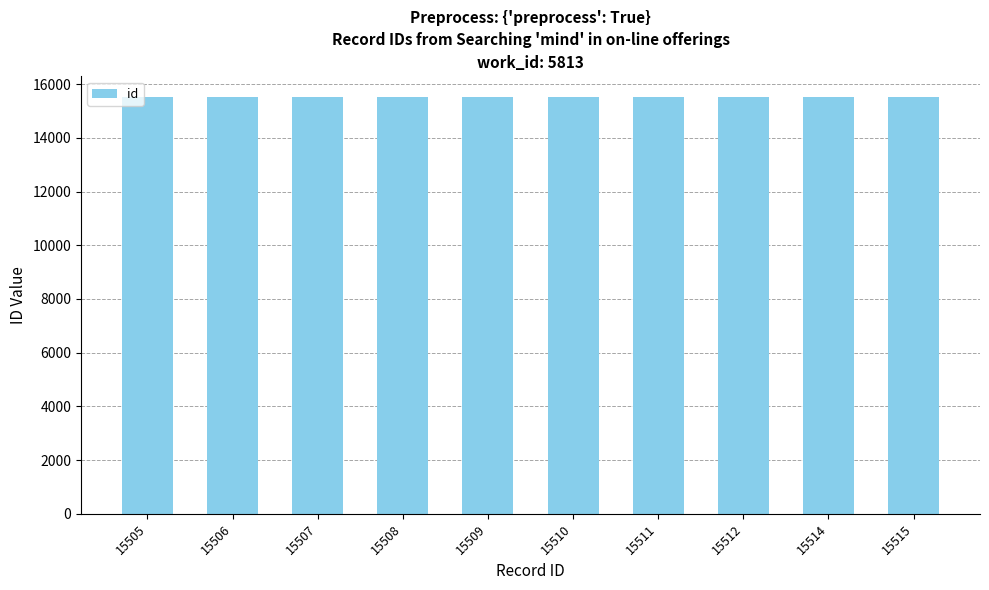

How many values are below 15510?

5